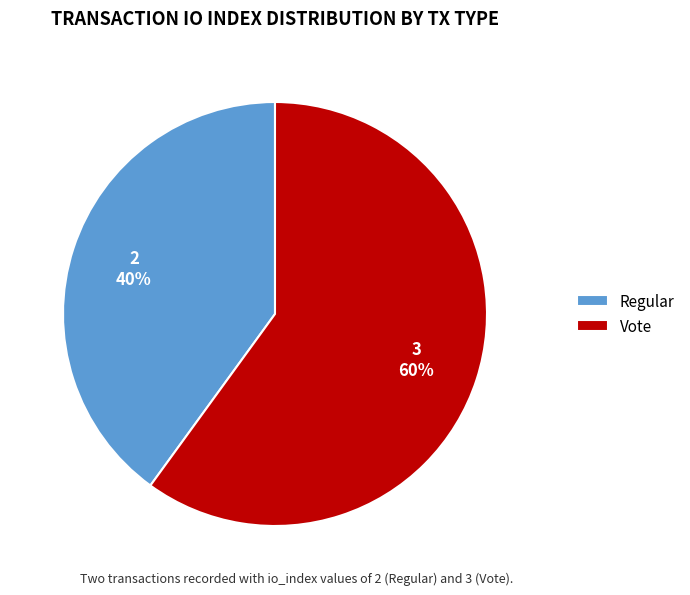

Which category has the biggest portion of the pie?

Vote